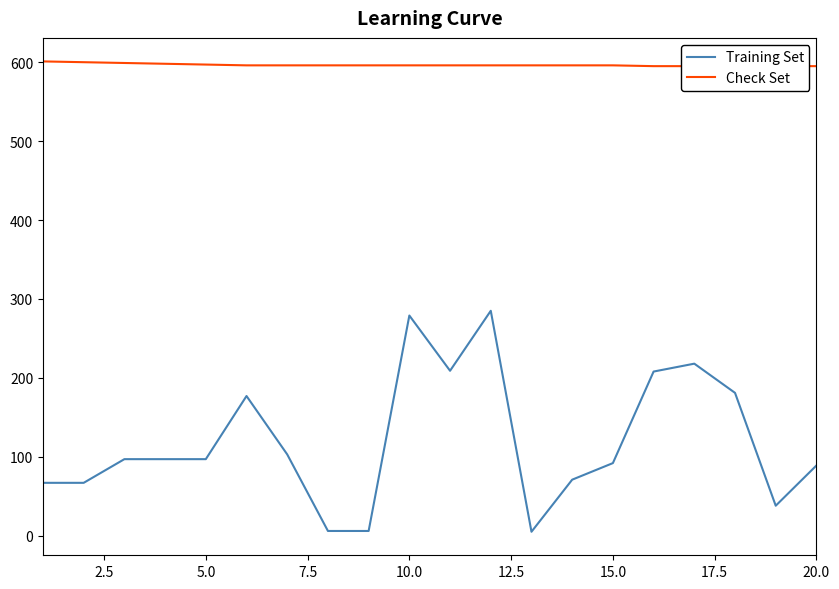

What is the highest value of the Training Set series?

285